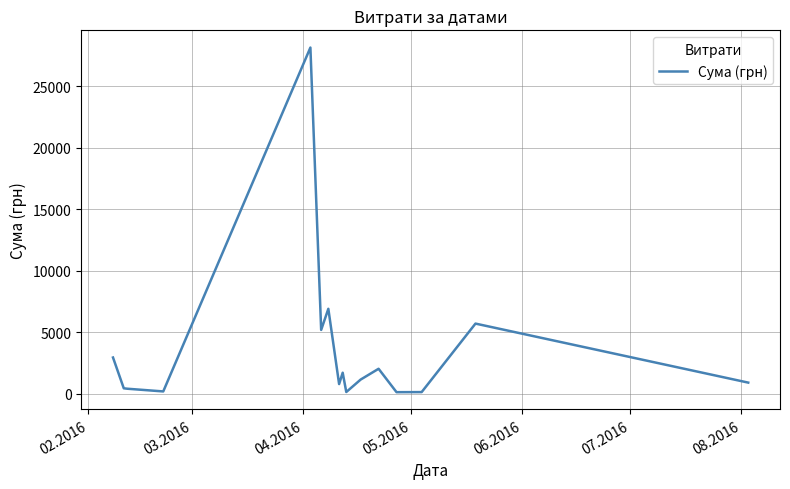

True or false: the data has more than 1 interior local peaks.

True